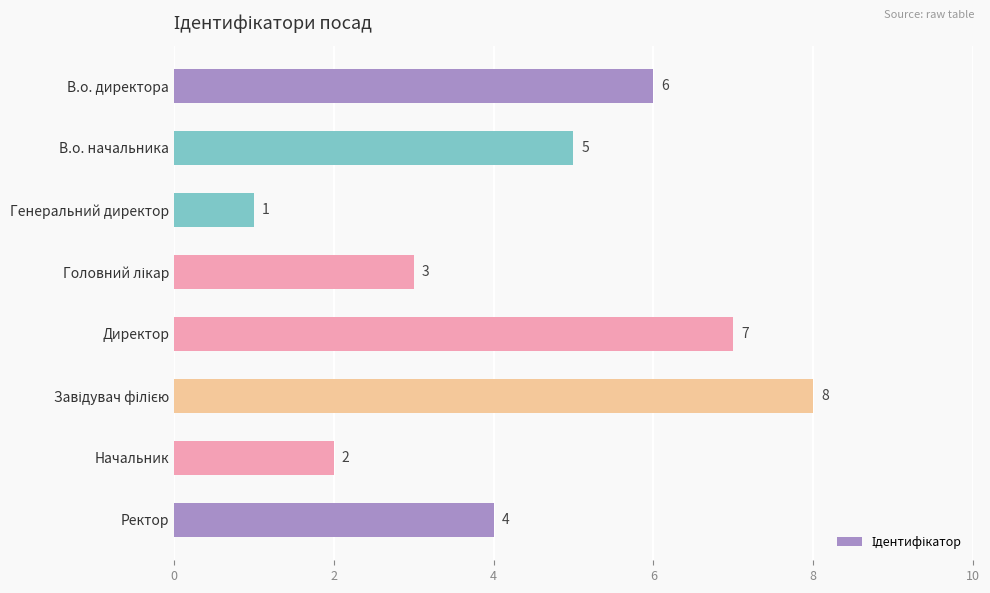

True or false: the data shows 6 at Ректор.

False